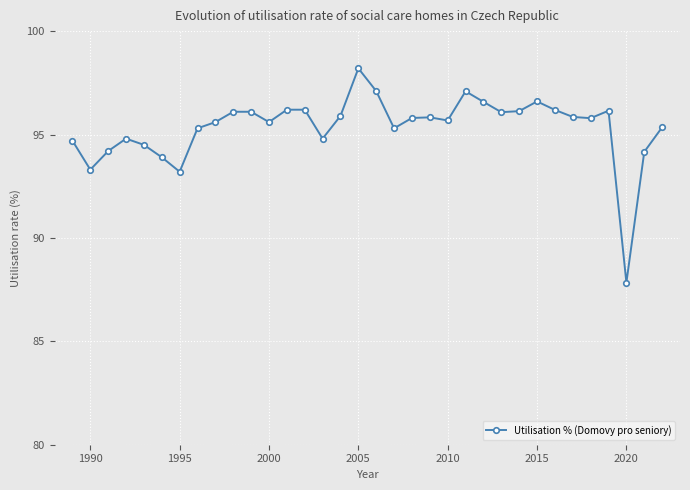

What is the sum of all values?

3242.1